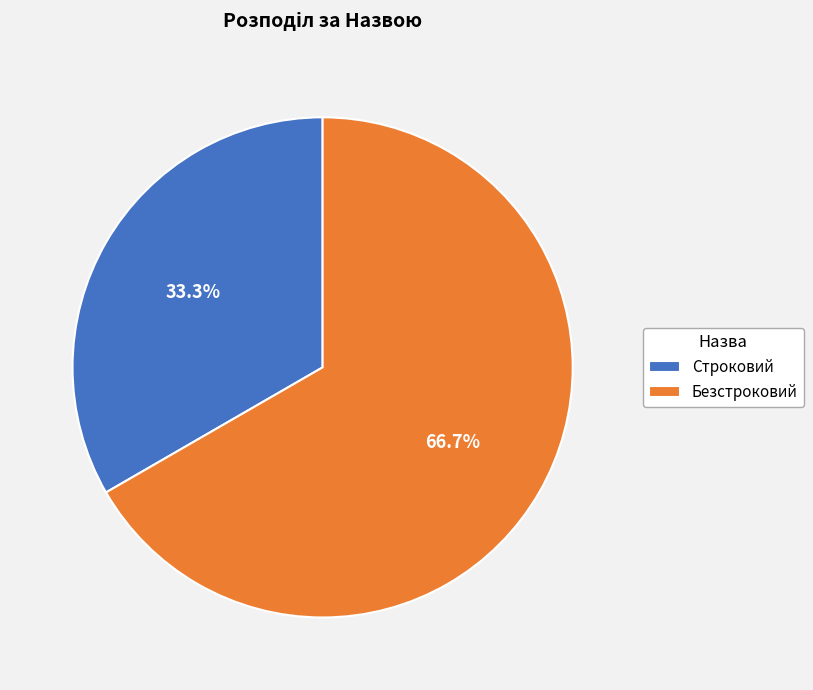

The Строковий slice represents 20% of the pie. True or false?

False